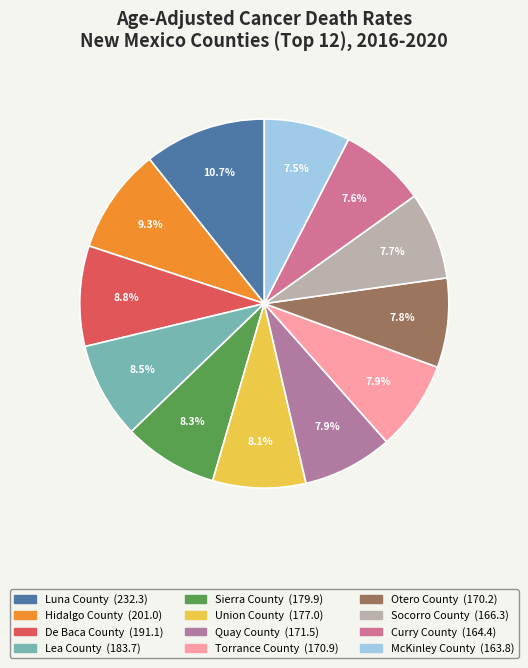

What portion of the pie excludes Luna County?

89.3%